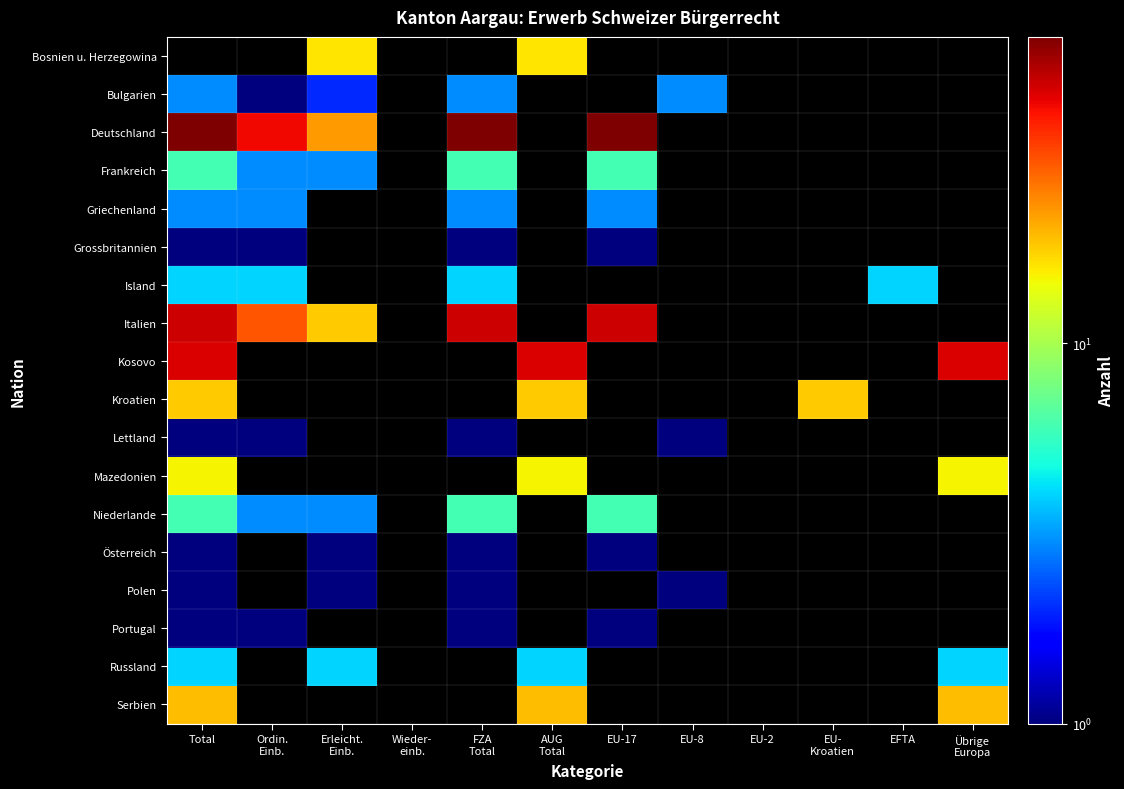

What is the sum of the Polen values at FZA Total and Erleicht. Einb.?

2.0